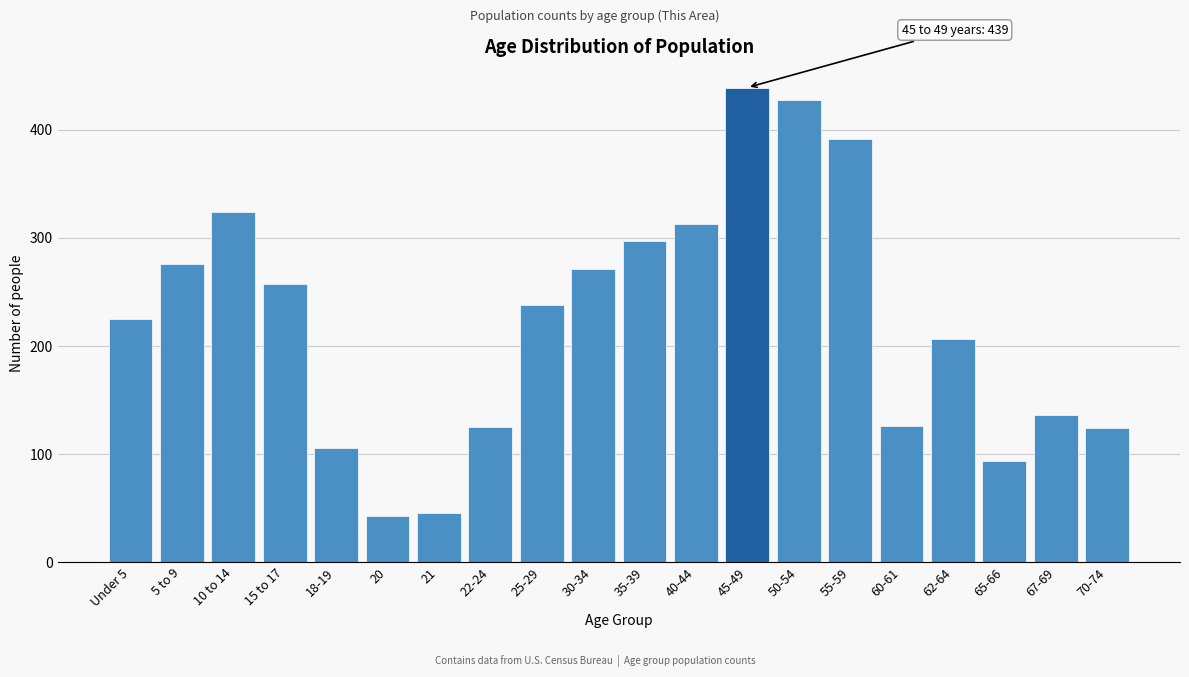

What is the label of the 17th bar from the right?

15 to 17